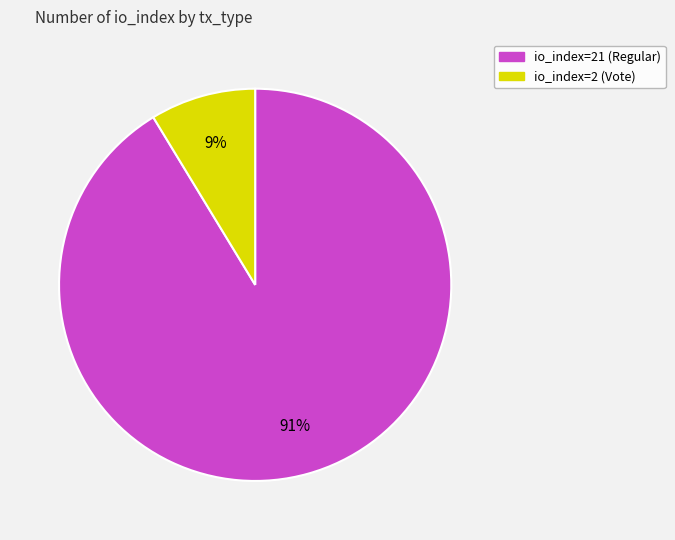

How many slices are in this pie chart?

2